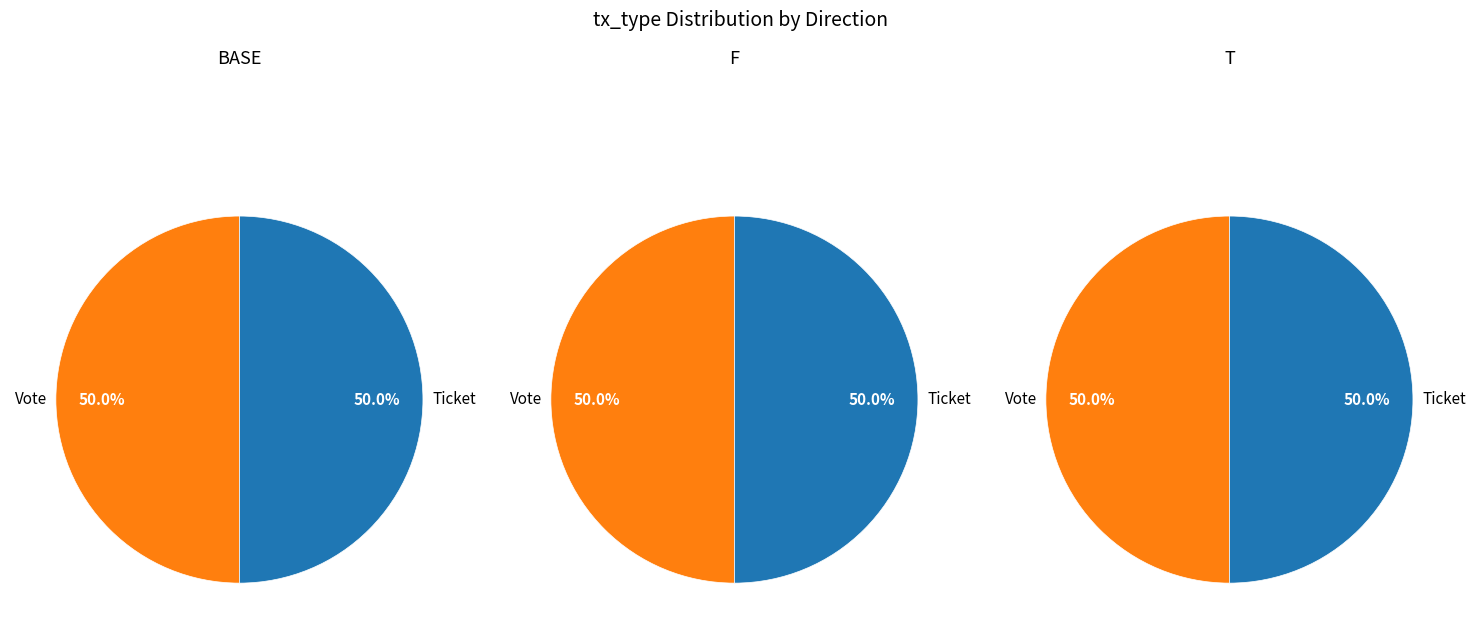

Combined, what portion of the pie is Vote (io_index=1) and Ticket (io_index=0)?

100.0%